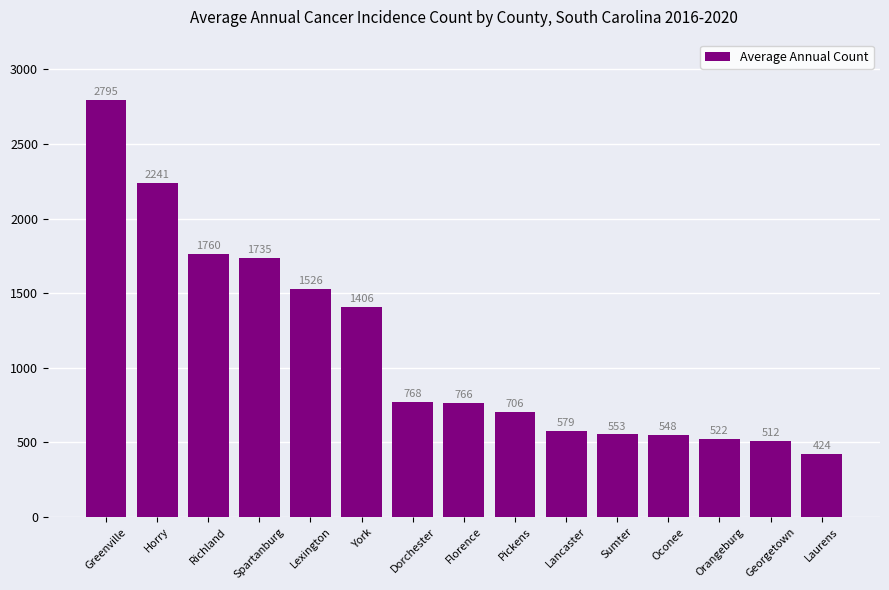

What is the sum of all values?

16841